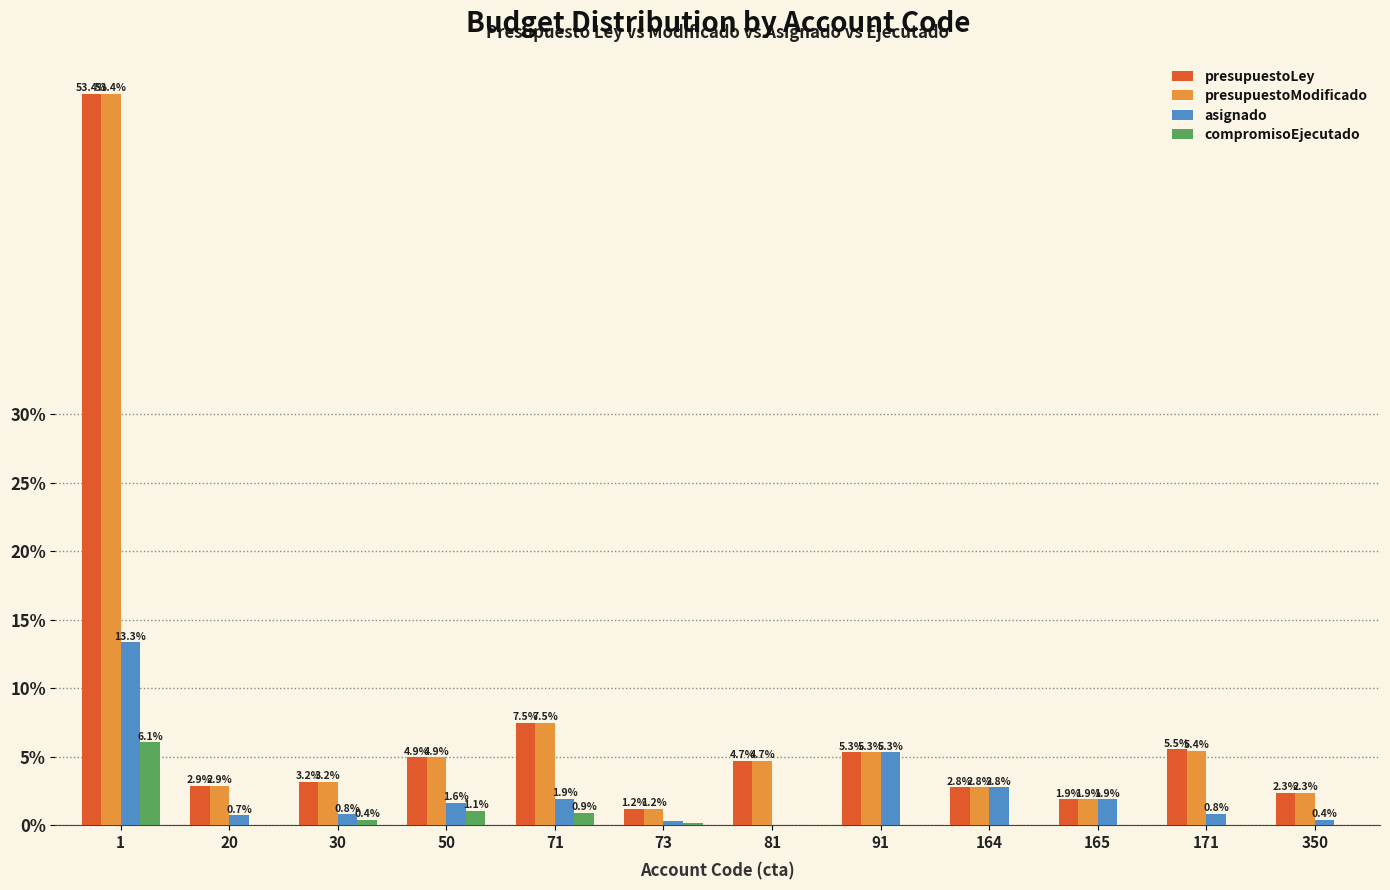

The value of presupuestoLey at 350 is 2.3. True or false?

True